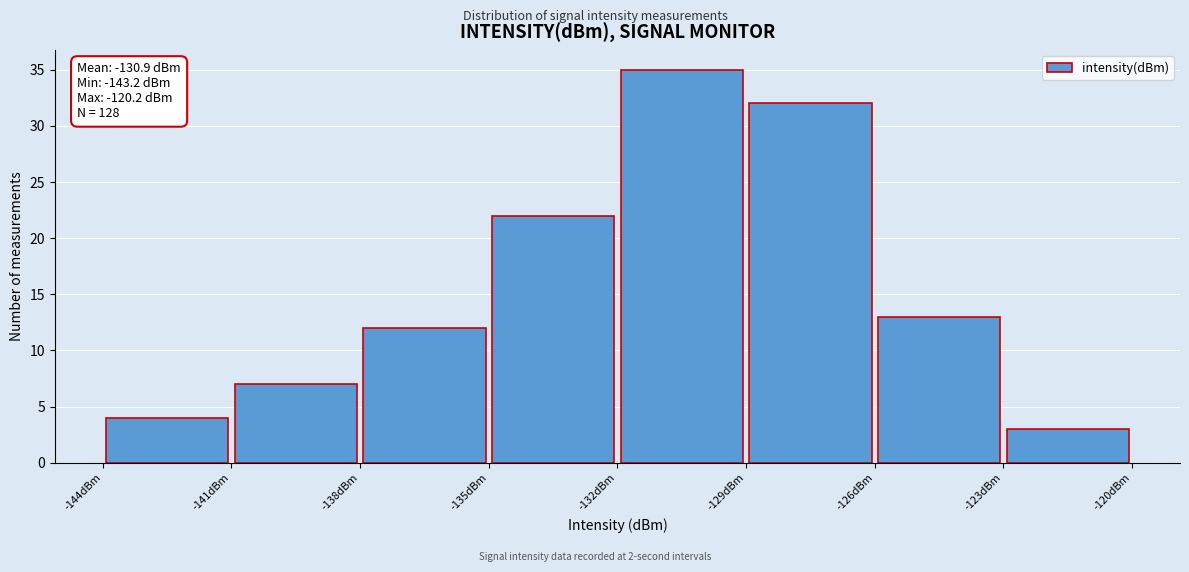

Which range on the x-axis has the tallest bar?

-132 to -129